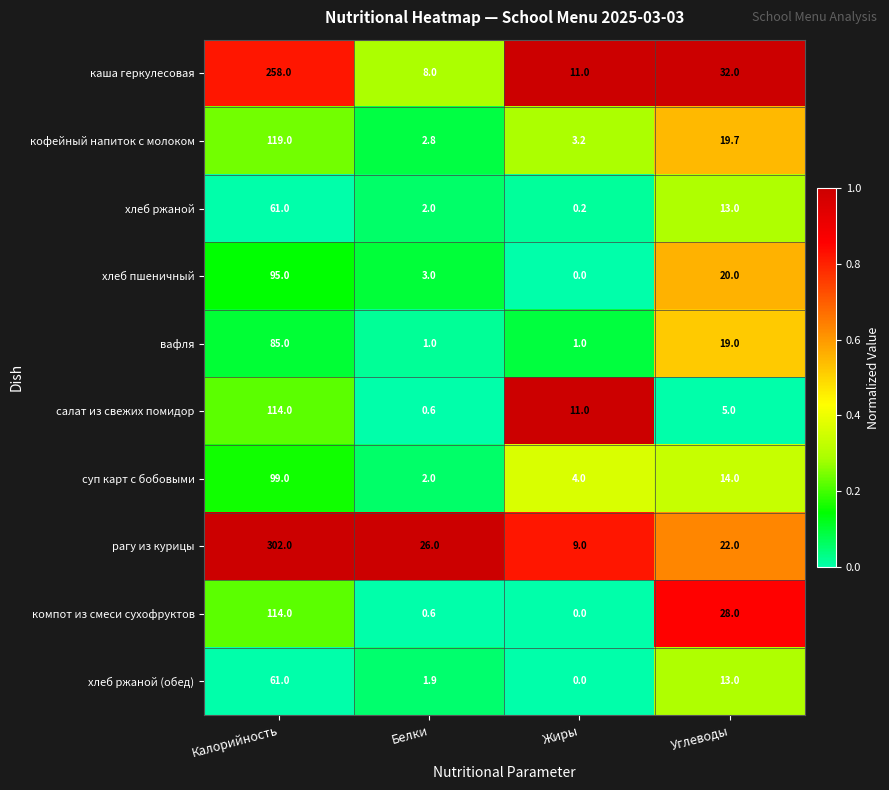

True or false: суп карт с бобовыми has a value of 99.0 at Калорийность.

True